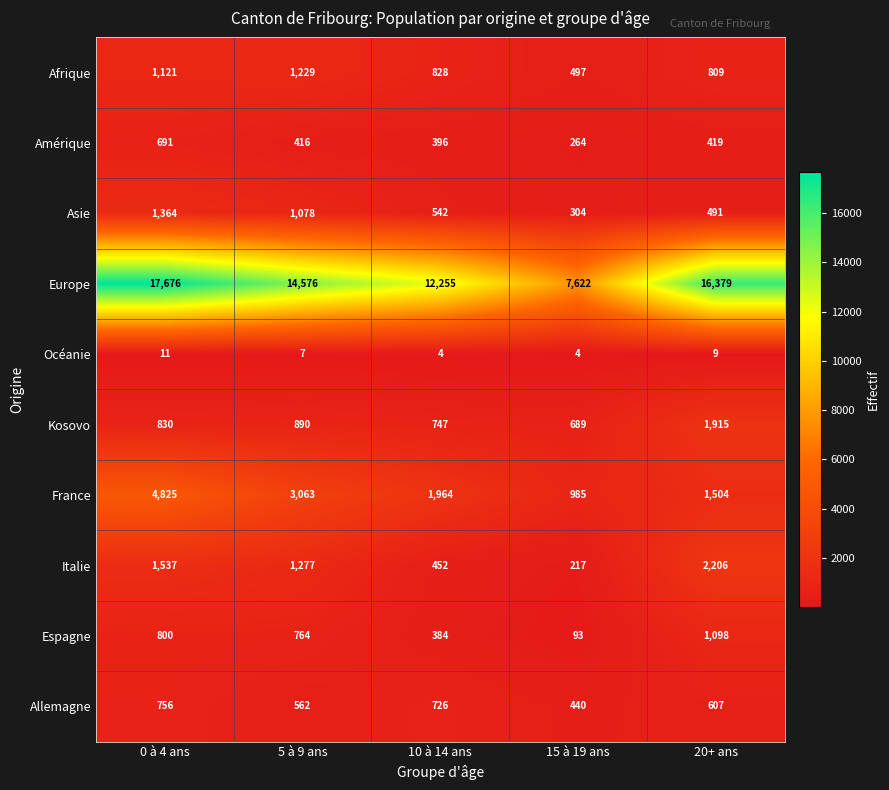

What is the approximate value of Kosovo at 5 à 9 ans?

890